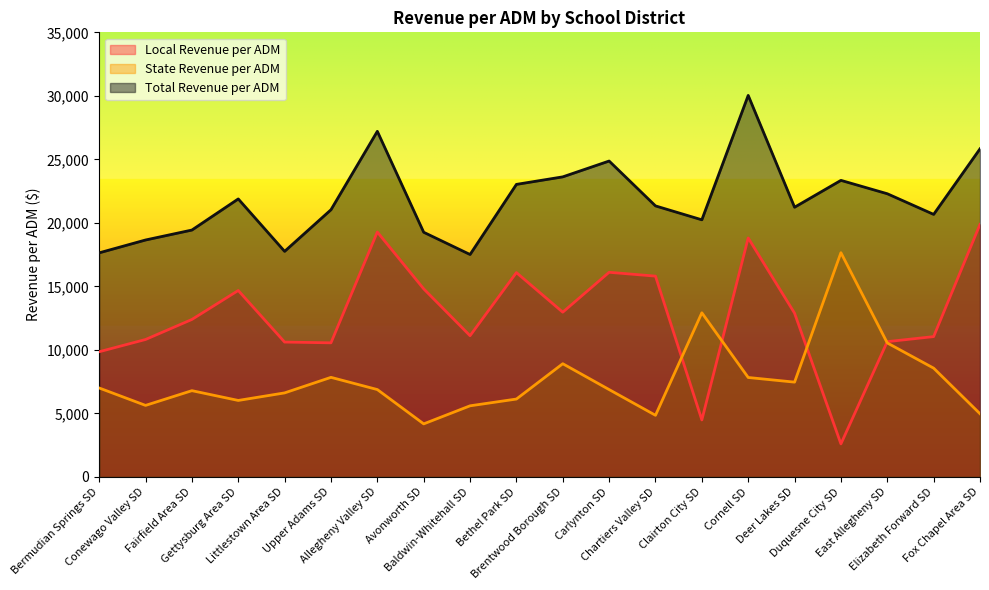

What is the label of the 17th point from the left?

Duquesne City SD